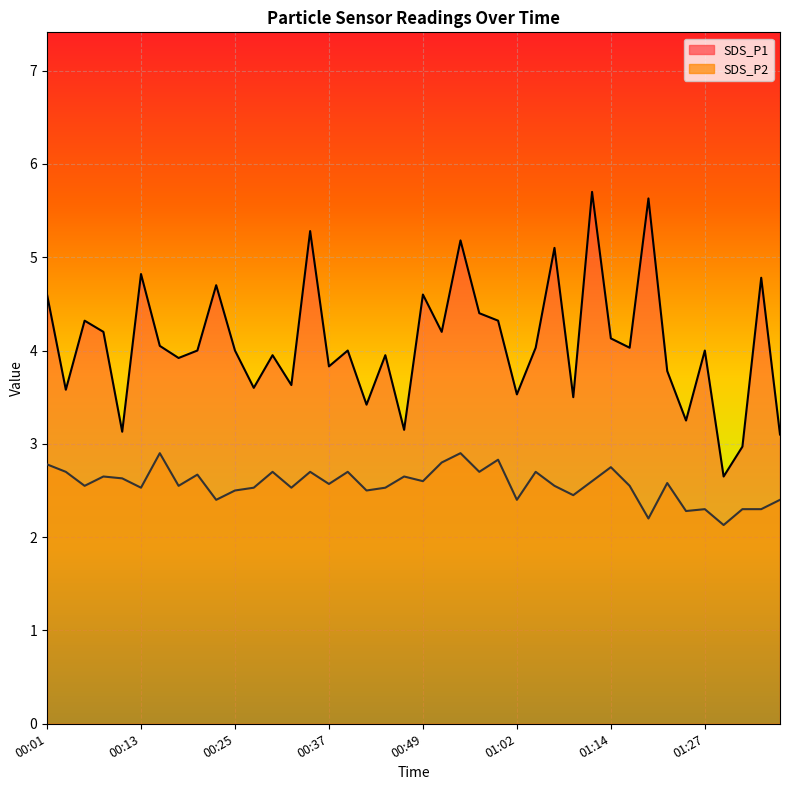

How many values in the SDS_P1 line series are below 4?

17